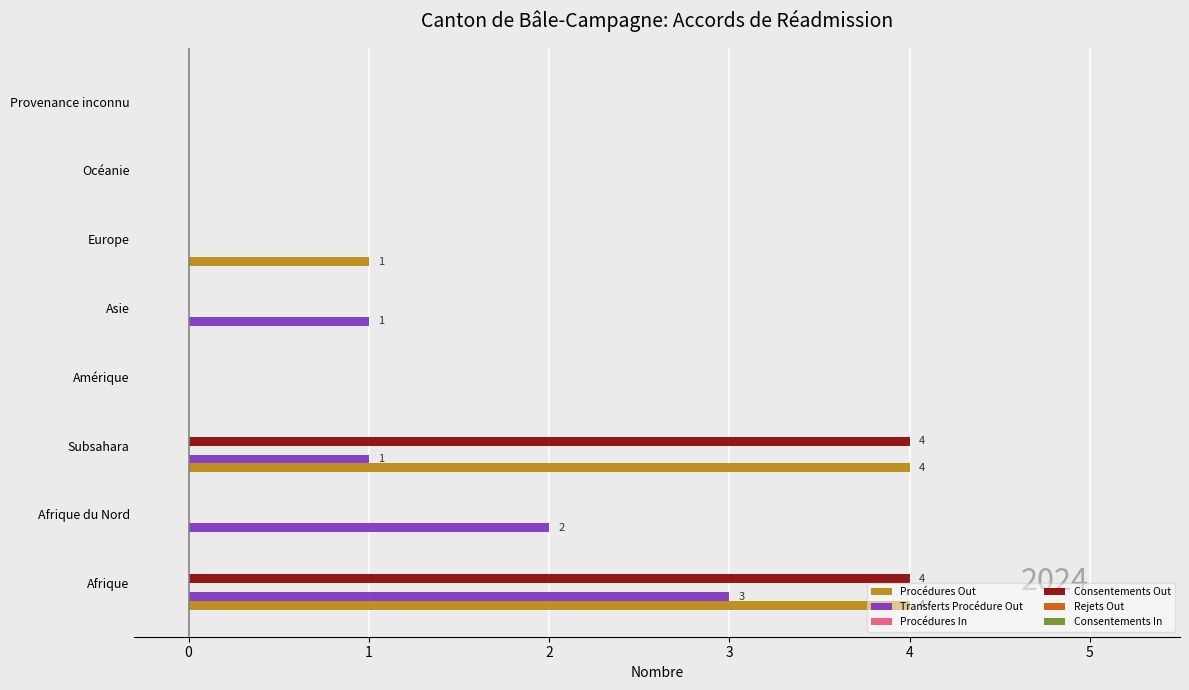

True or false: Consentements Out has a value of 4 at Afrique.

True